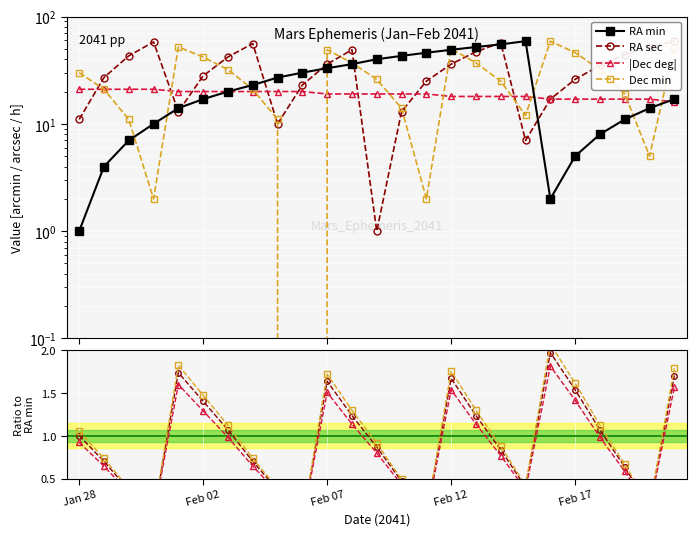

At which category does RA sec reach its first local valley?

Feb 01